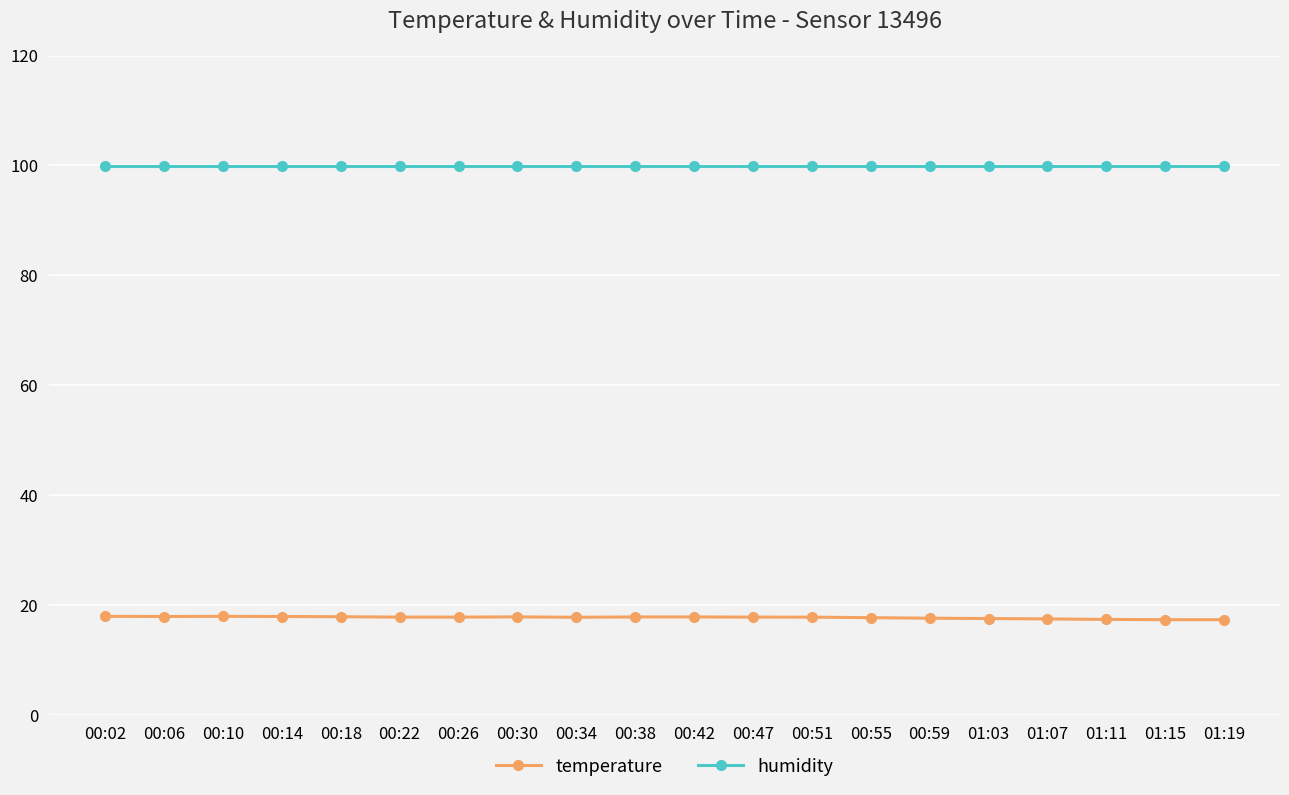

What is the difference between the highest and lowest values at 01:19?

82.7